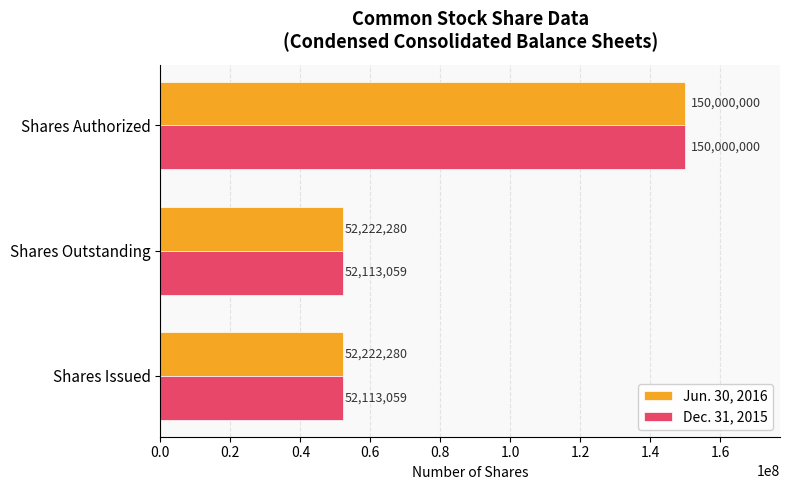

What is the greatest value displayed?

150000000